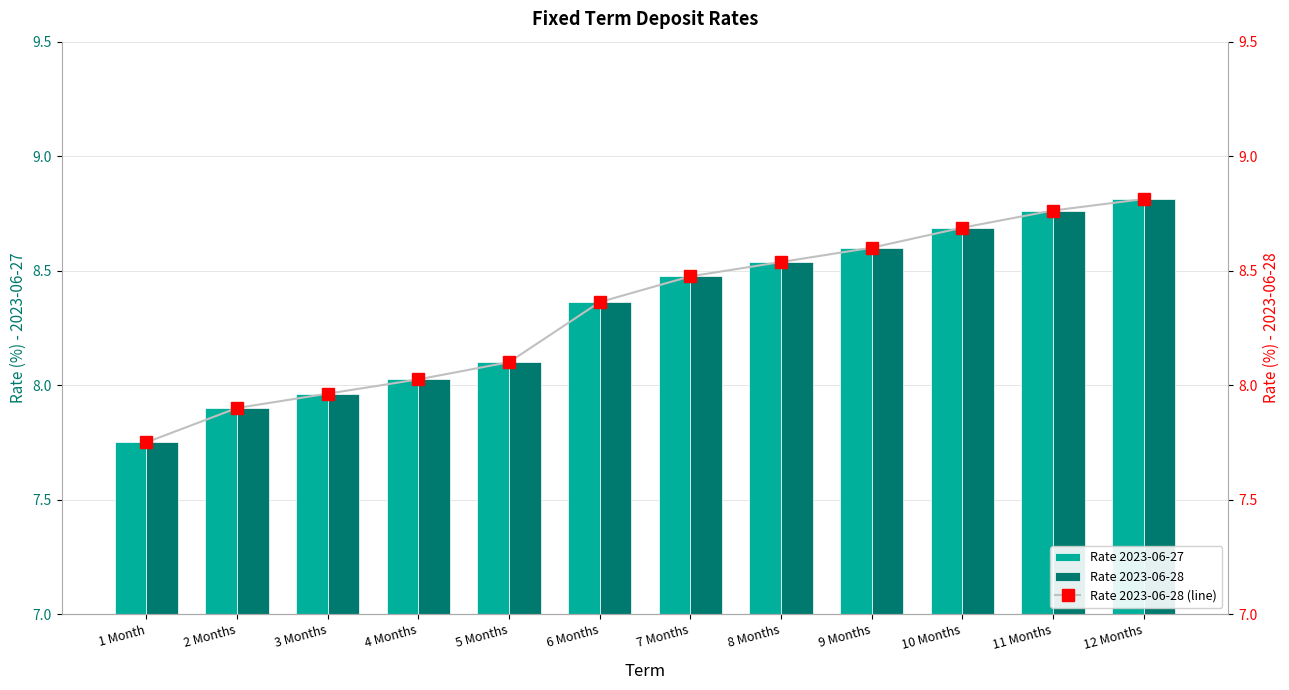

Which has a higher value, 4 Months or 3 Months?

4 Months